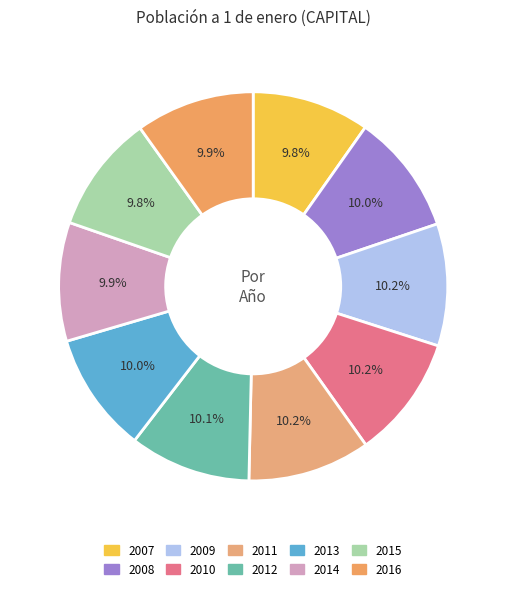

The 2015 slice represents 10% of the pie. True or false?

True